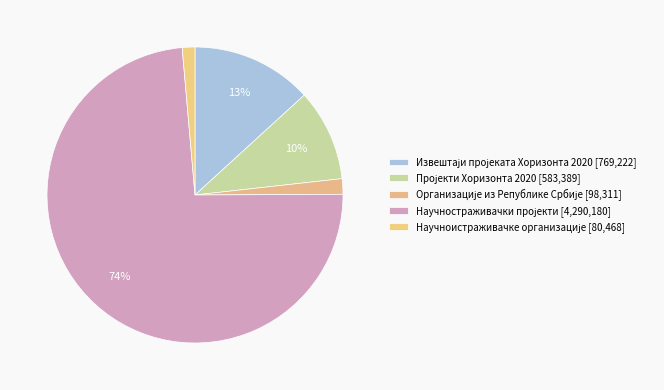

Is there any slice that represents more than half of the pie?

Yes